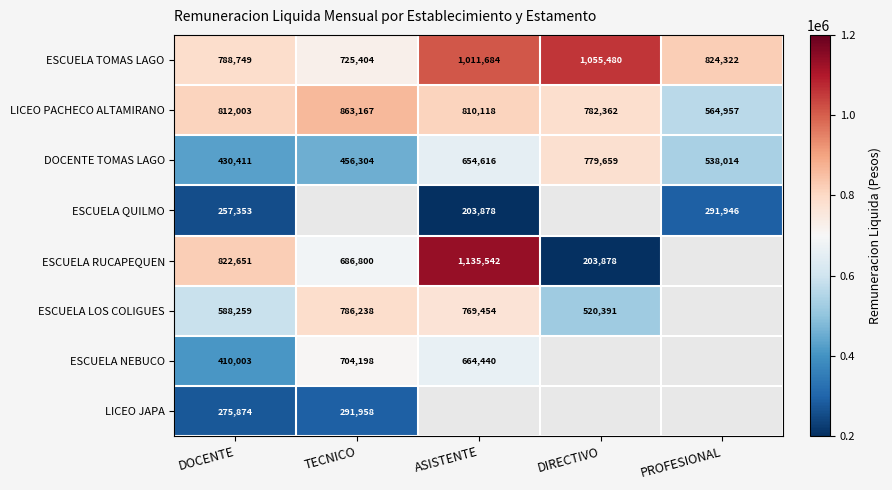

Which label corresponds to the smallest value in the chart?

ASISTENTE